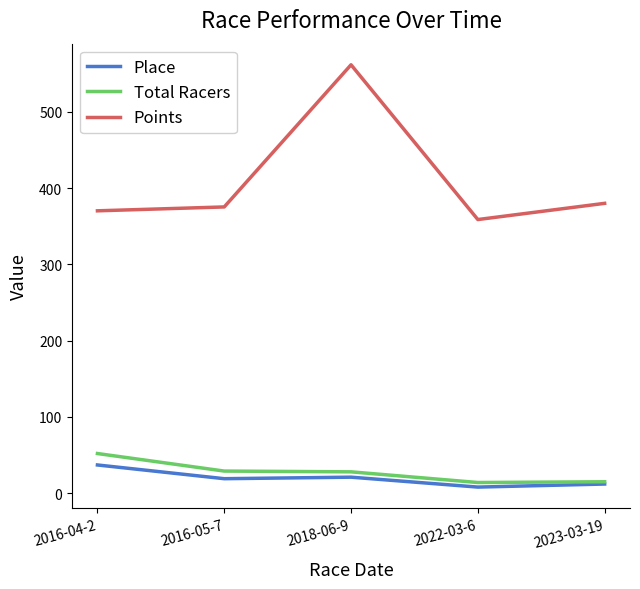

Which series has the largest total across all categories?

Points